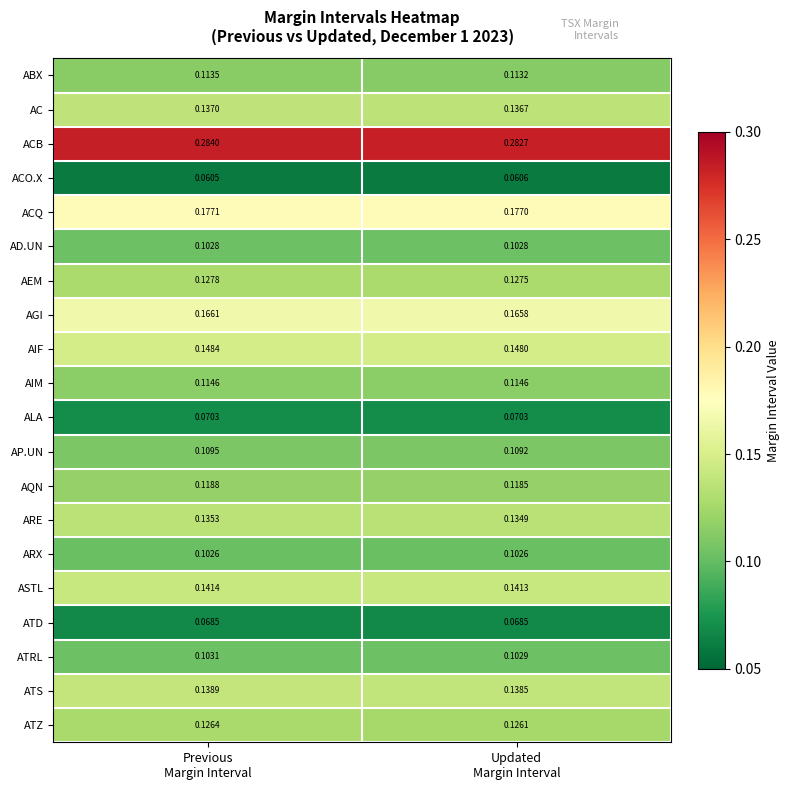

Which series has the largest total across all categories?

ACB